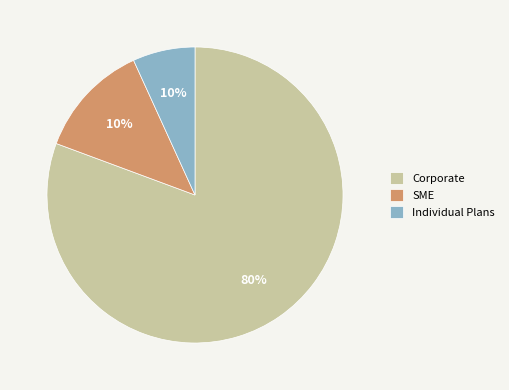

Is it true that SME is 13% of the pie?

True